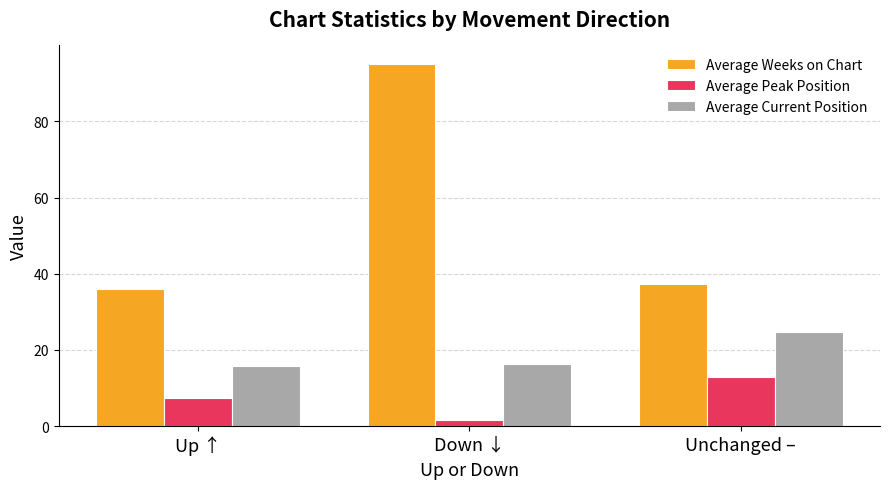

Is the value of Average Weeks on Chart at Down ↓ greater than the value of Average Peak Position at Down ↓?

Yes